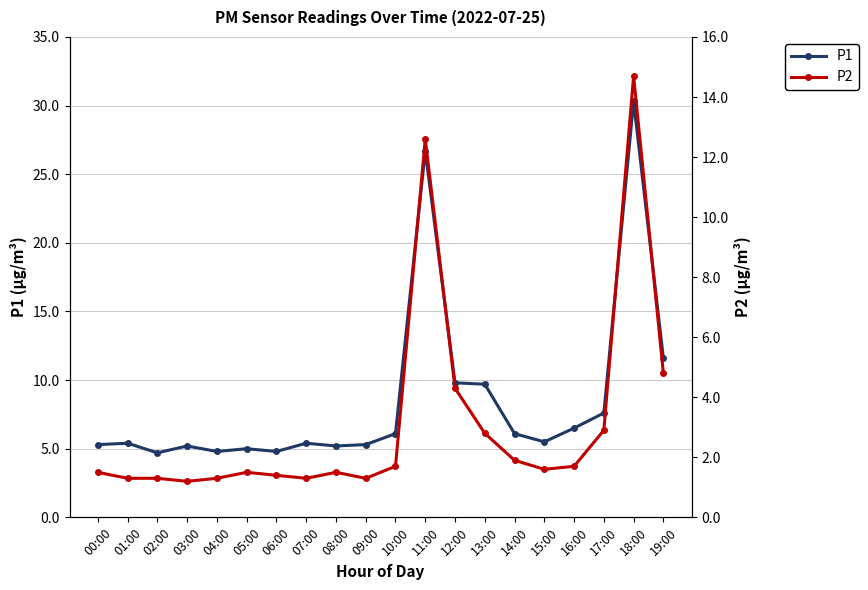

What are all the series names shown in the legend?

P1, P2